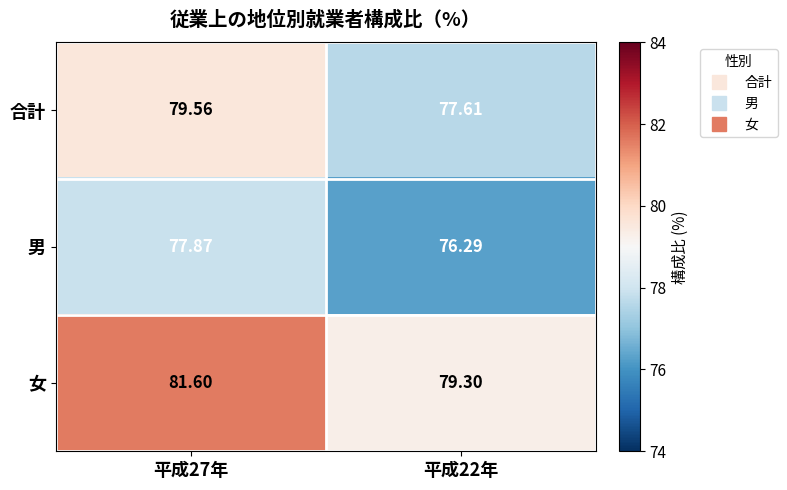

Rank the series by their average value, from lowest to highest.

男, 合計, 女